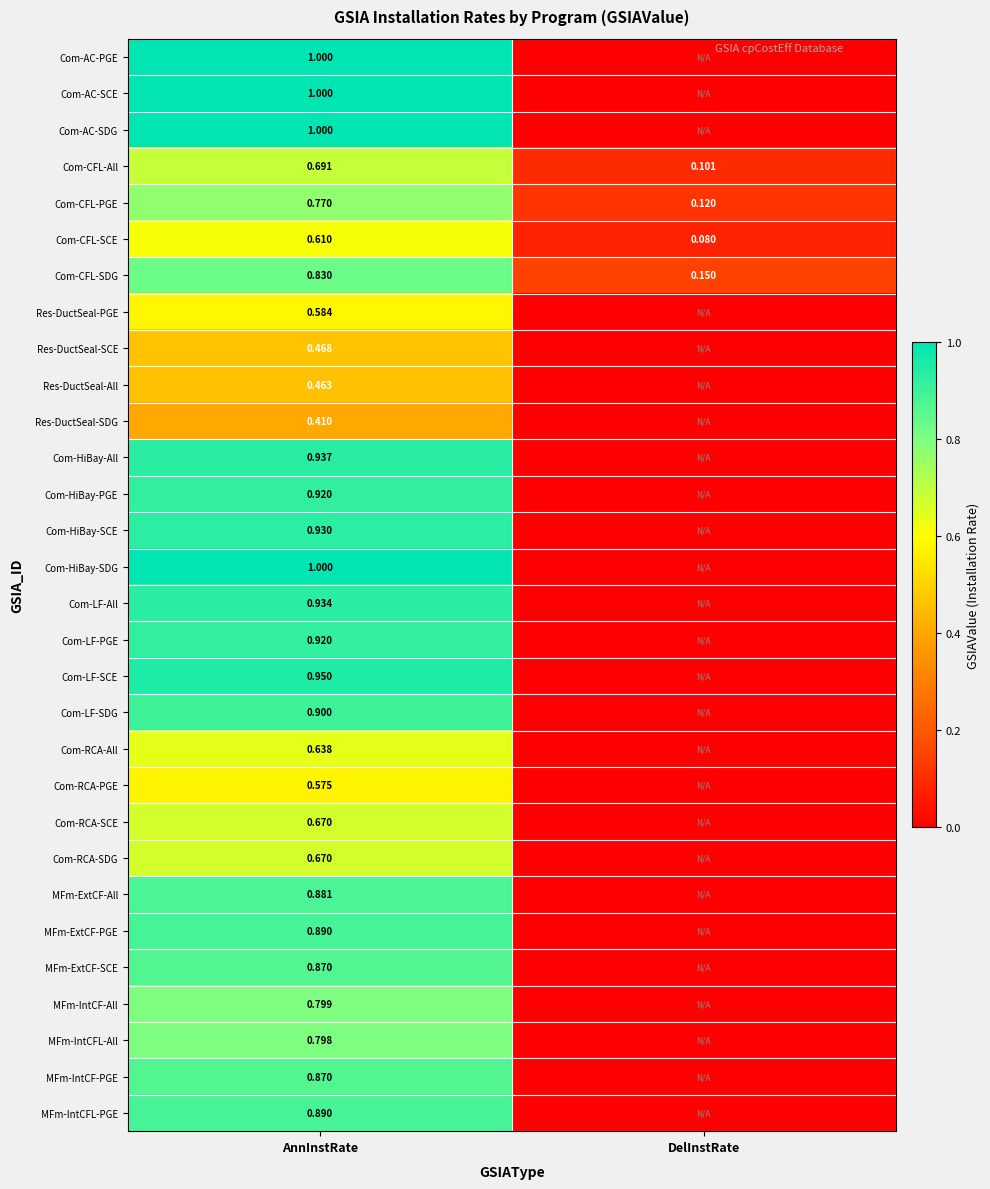

Is the value of Com-HiBay-SDG at AnnInstRate greater than the value of Res-DuctSeal-PGE at AnnInstRate?

Yes